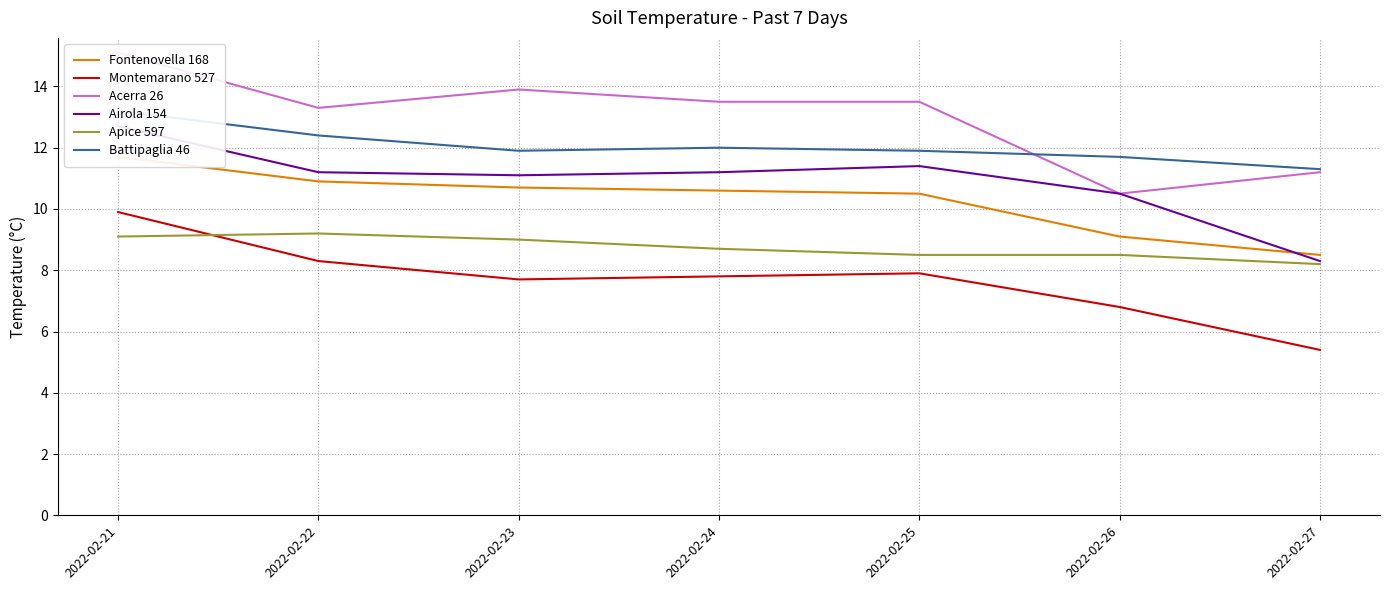

Rank the series by their maximum value, from highest to lowest.

Acerra 26, Battipaglia 46, Airola 154, Fontenovella 168, Montemarano 527, Apice 597